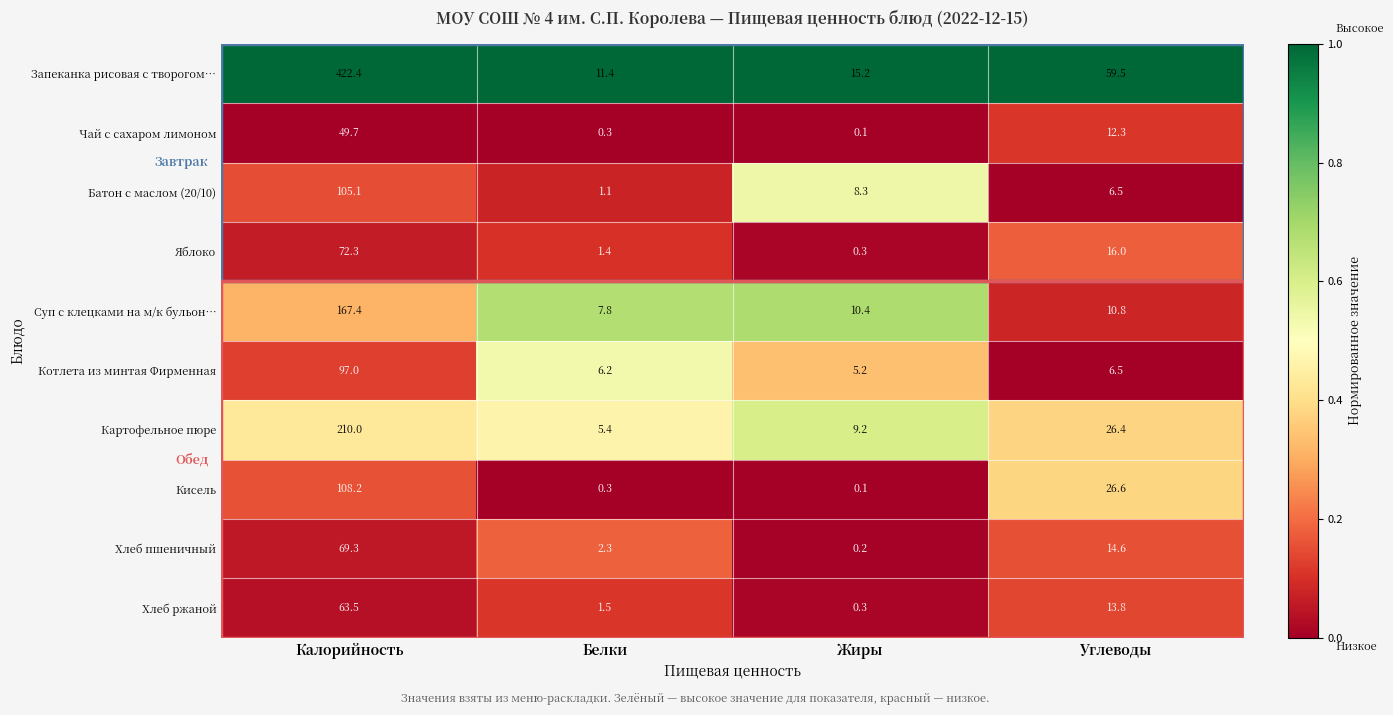

Which series has the largest range (max minus min)?

Запеканка рисовая с творогом…